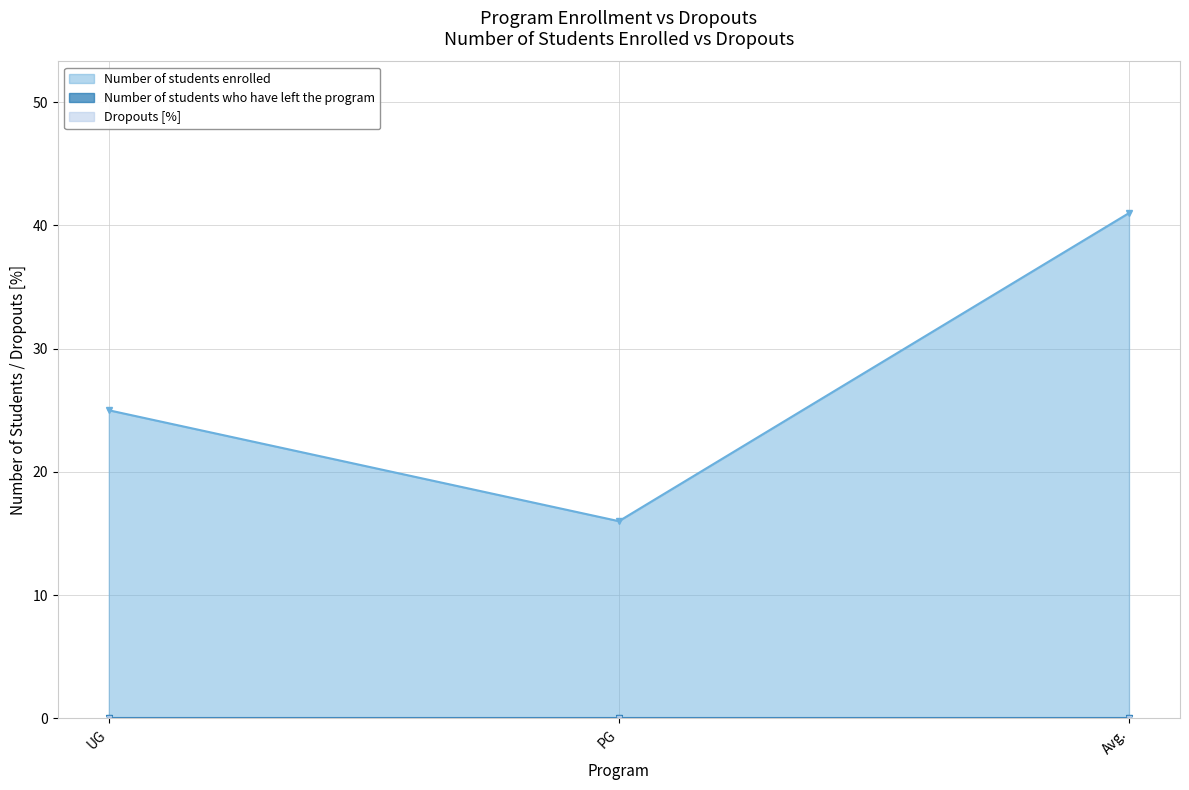

Which category has the highest value across all series?

Avg.